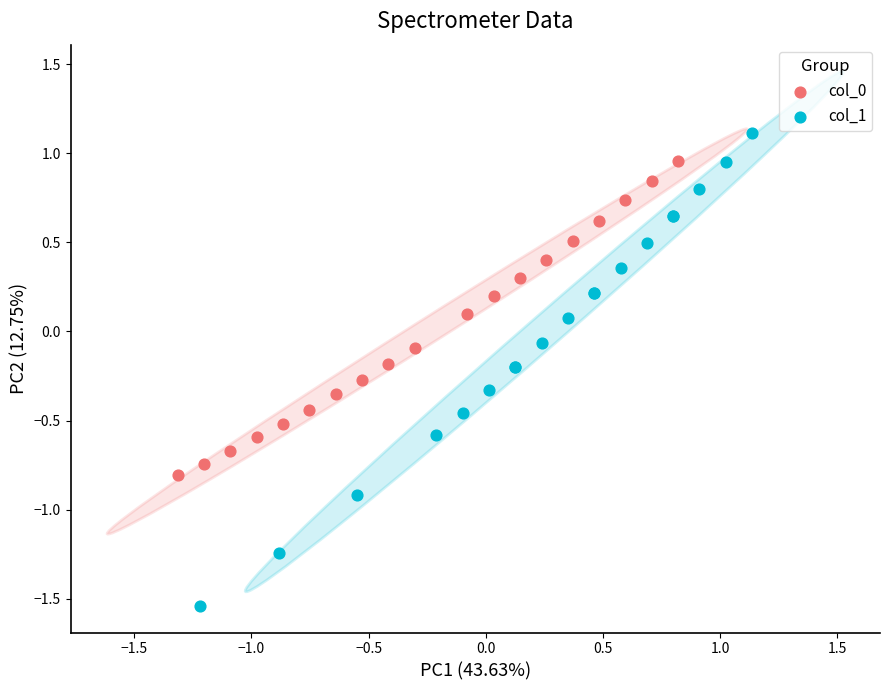

Which series has the largest Y range (max minus min)?

col_1